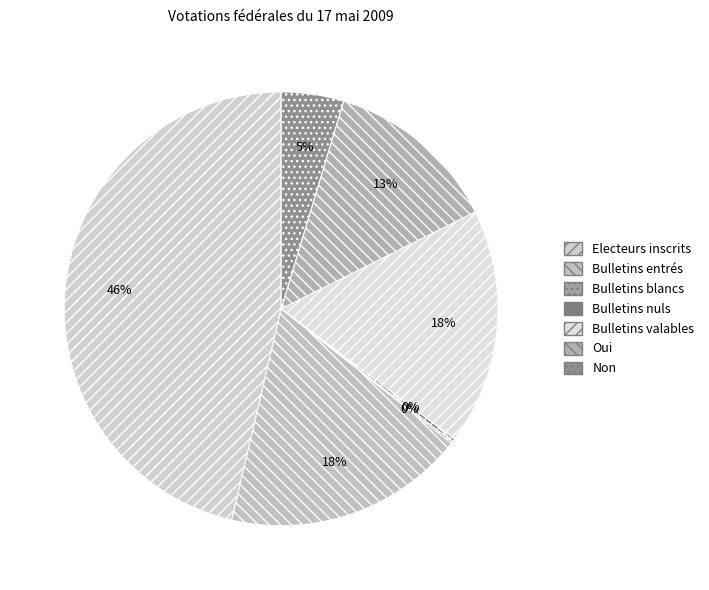

Combined, do Electeurs inscrits and Bulletins nuls account for over 50%?

No